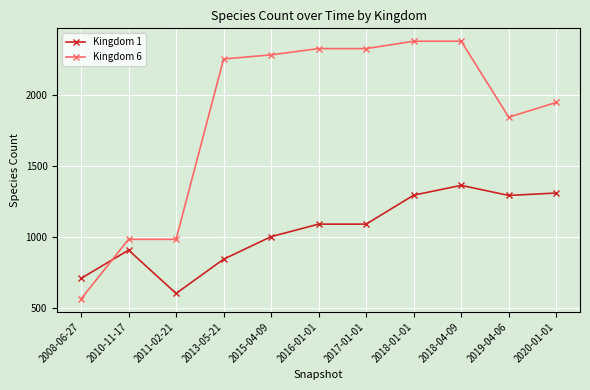

The Kingdom 1 series shows 1741 at 2016-01-01. True or false?

False